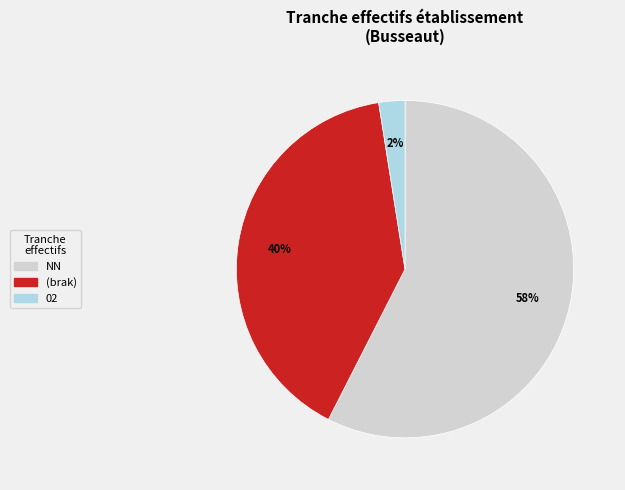

Is there any slice that represents more than half of the pie?

Yes